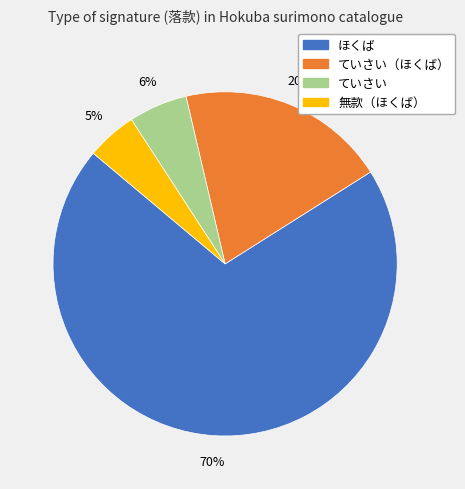

Is there any slice that represents more than half of the pie?

Yes